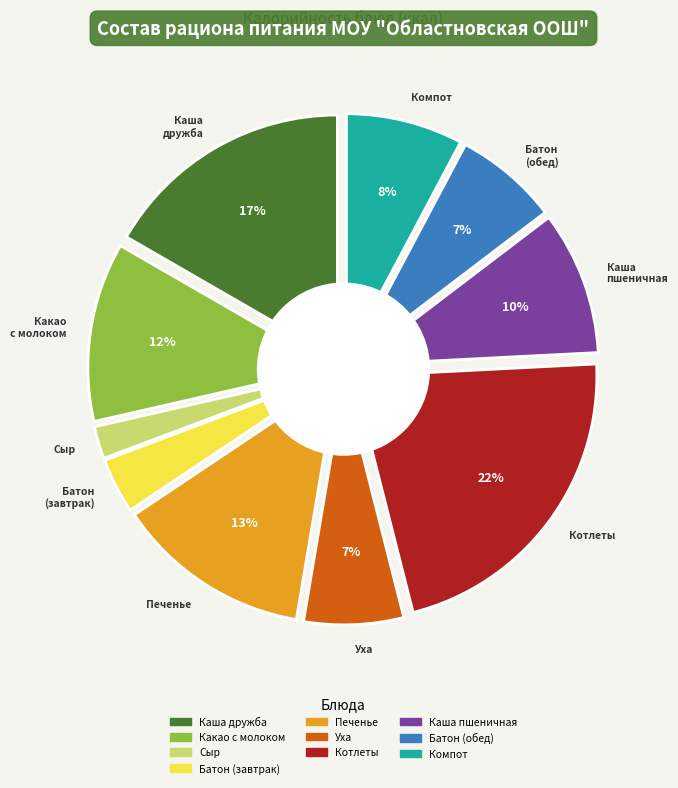

Does Какао с молоком represent more than half of the total?

No